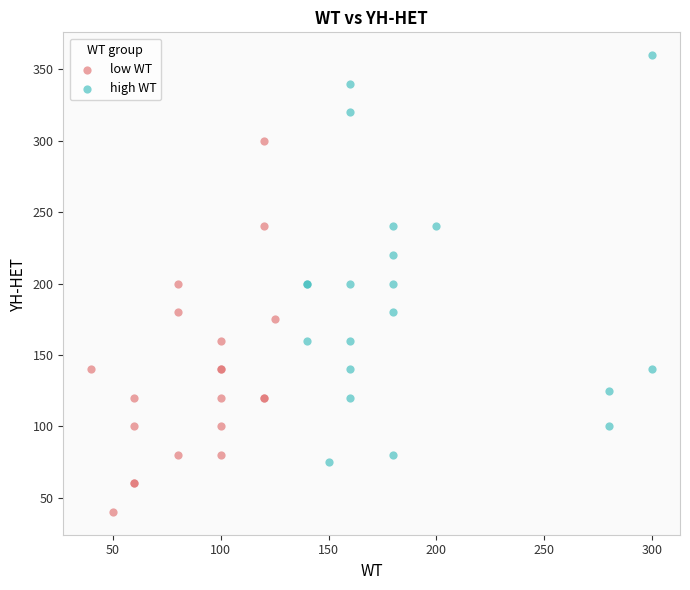

Which series reaches the maximum Y coordinate?

high WT